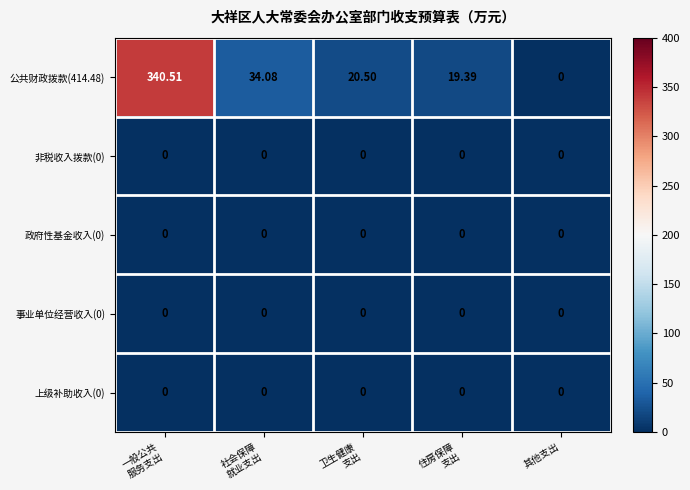

At which category is the sum across all series the highest?

一般公共
服务支出